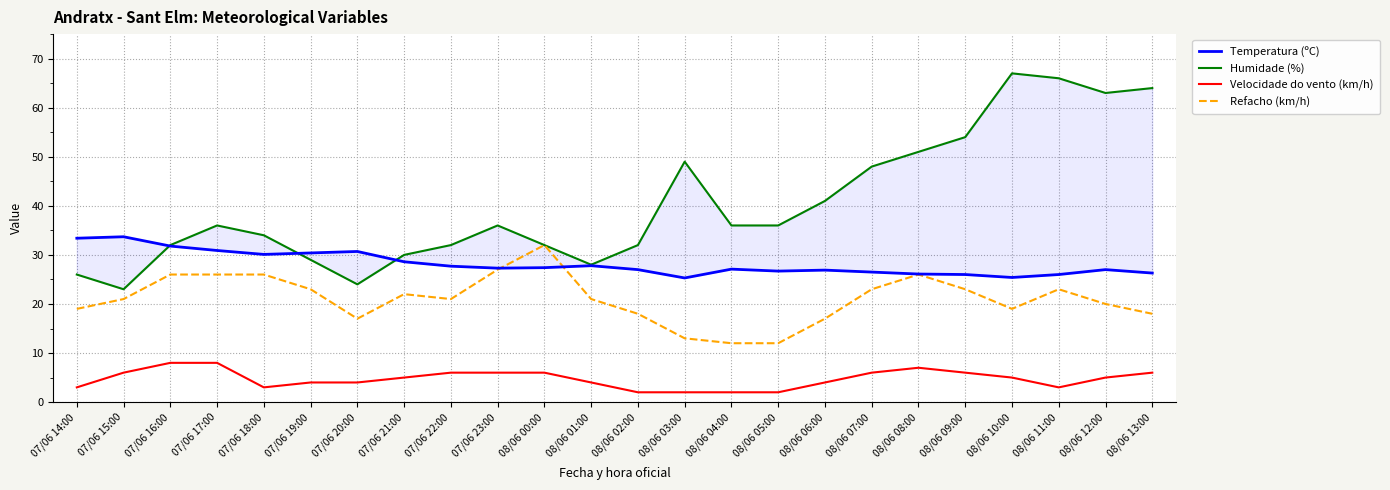

Is it true that Refacho (km/h) equals 44.8 at 07/06 23:00?

False